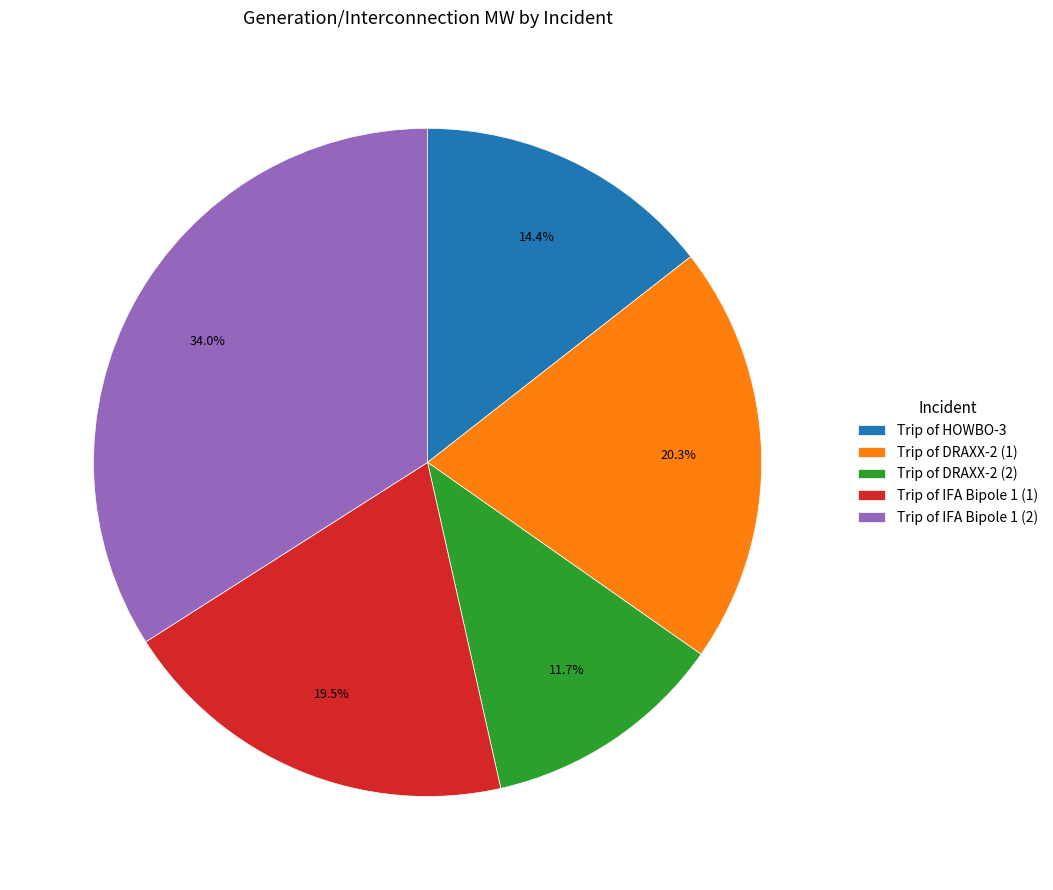

How many segments does this pie chart have?

5